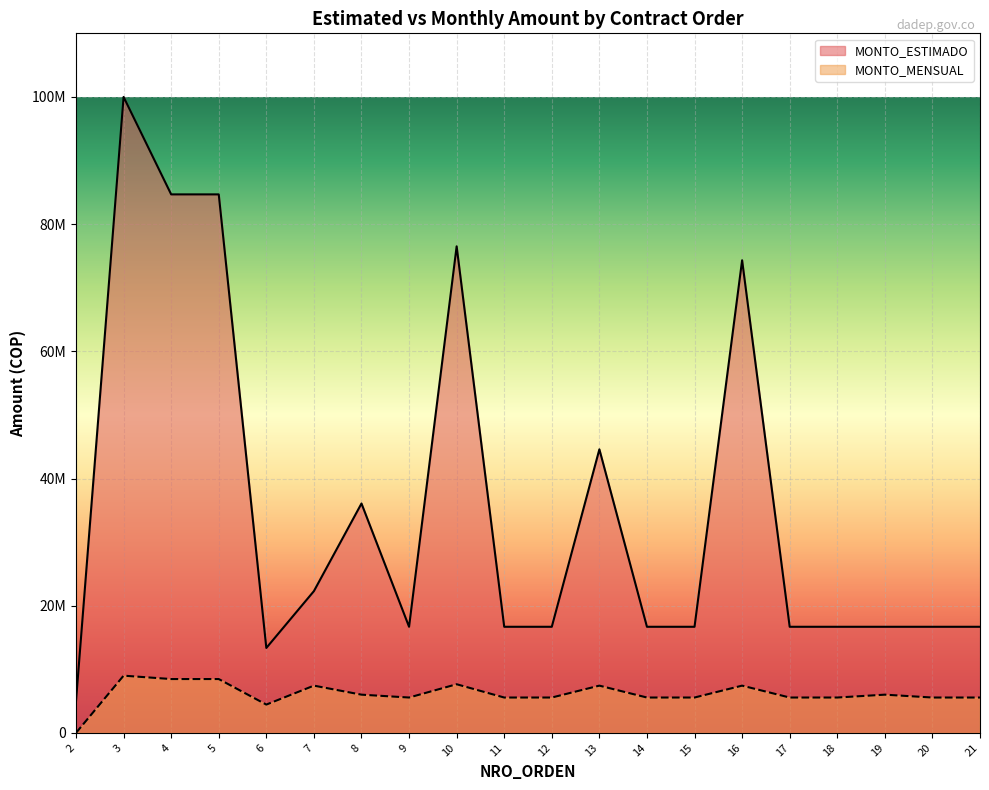

Reading left to right, what are all the values shown in this chart?

MONTO_ESTIMADO: 5000000	100000000	84676200	84676200	13356000	22294350	36072360	16686000	76508400	16686000	16686000	44588700	16686000	16686000	74314500	16686000	16686000	16686000	16686000	16686000
MONTO_MENSUAL: 0	9000000	8467620	8467620	4452000	7431450	6012060	5562000	7650840	5562000	5562000	7431450	5562000	5562000	7431450	5562000	5562000	6012060	5562000	5562000